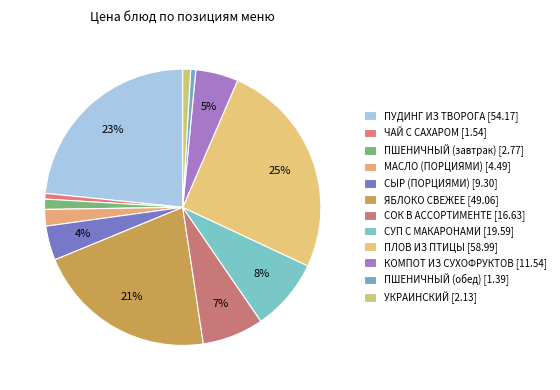

Count the number of slices in the pie.

12